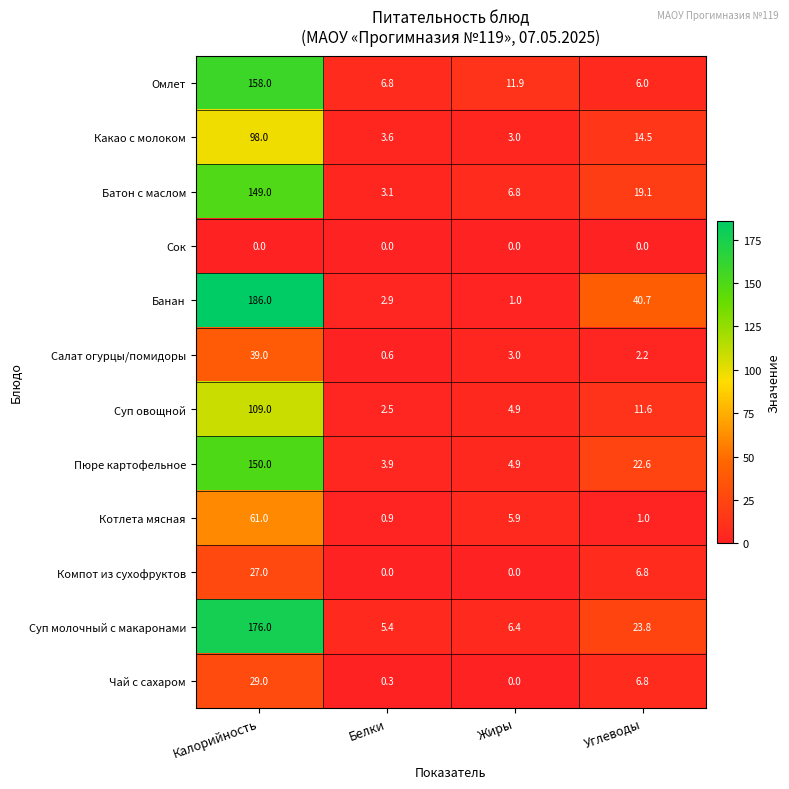

Where does the Салат огурцы/помидоры series first go above 3?

Калорийность